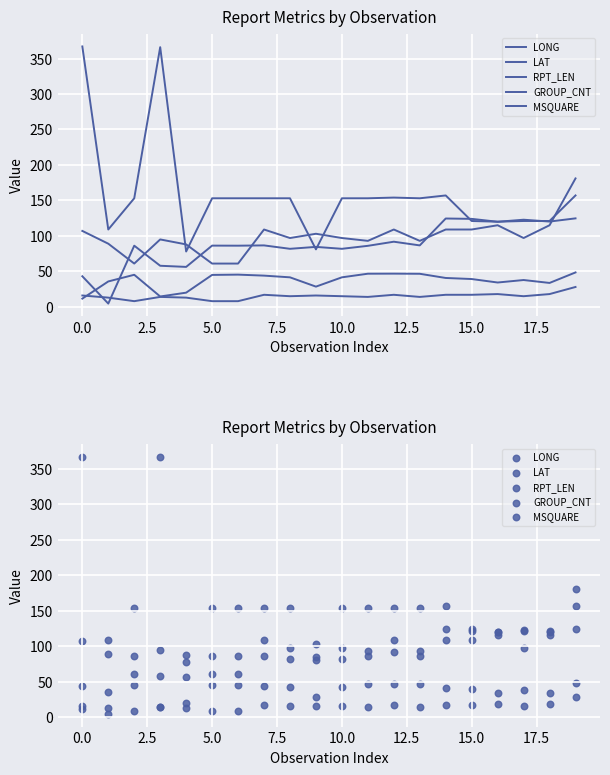

What are all the series names shown in the legend?

LONG, LAT, RPT_LEN, GROUP_CNT, MSQUARE